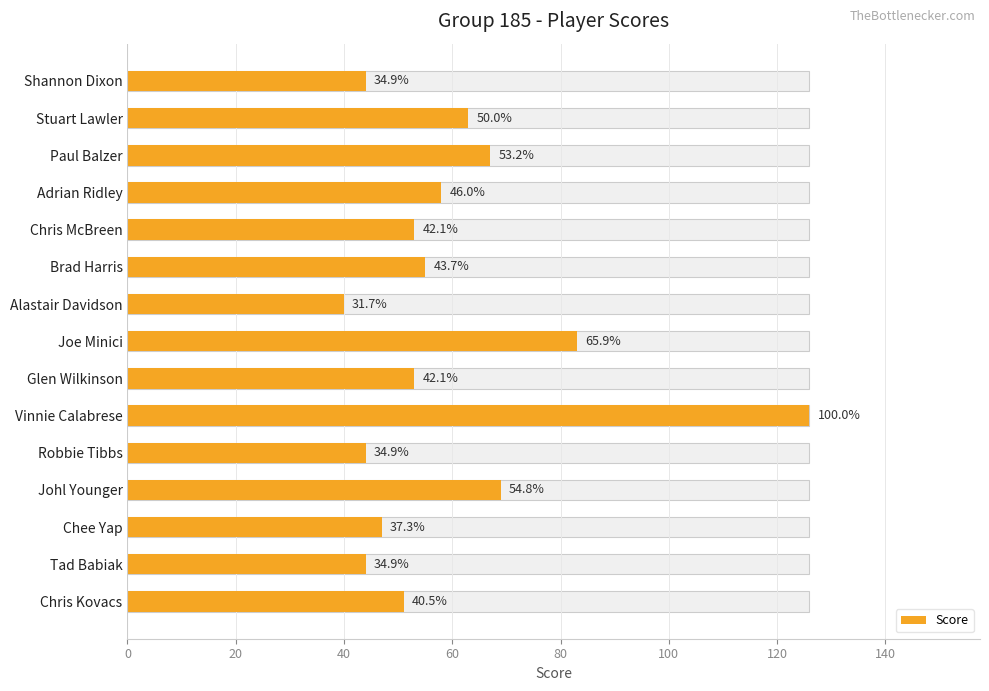

What is the difference between the second highest and minimum values?

43